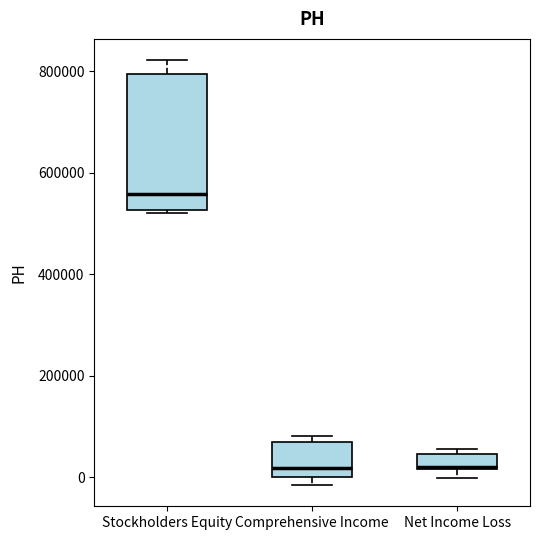

Where is the lower edge of the box for Net Income Loss on the y-axis? The values are not printed on the chart, so give them approximately, as read against the axis.

20000